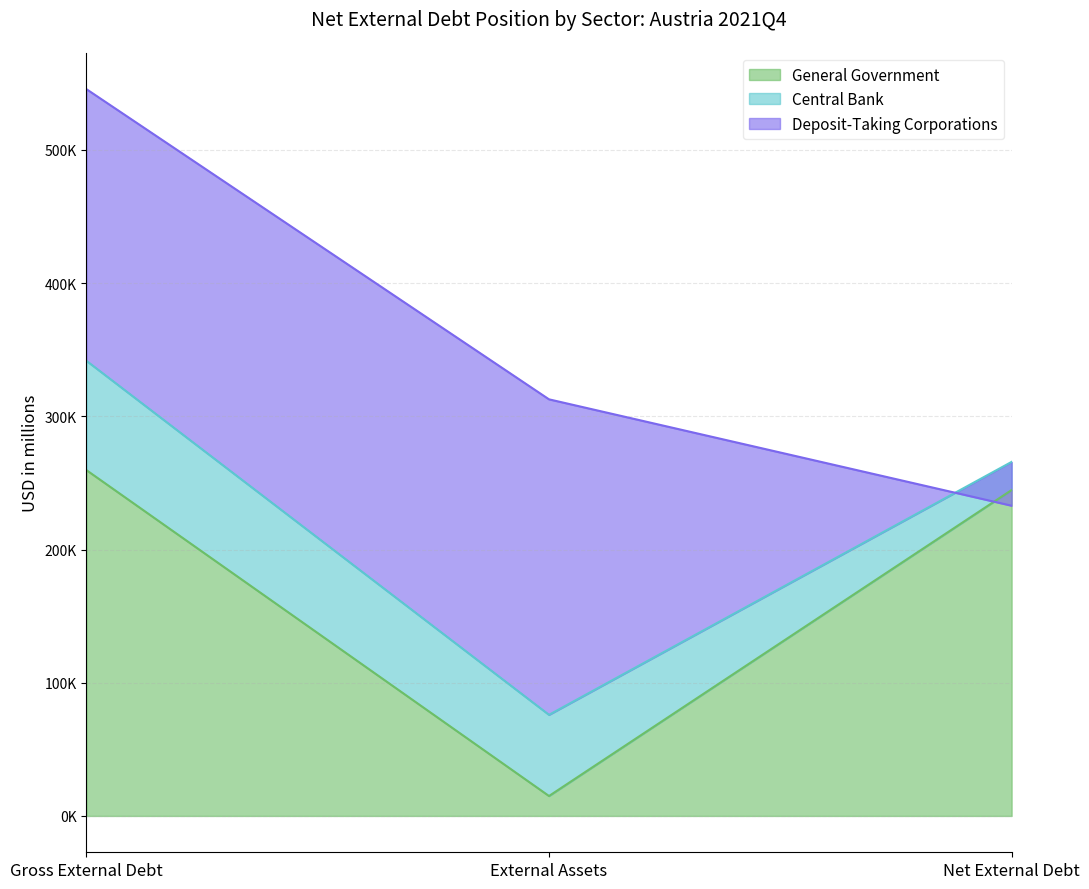

How many lines are shown in the chart?

3